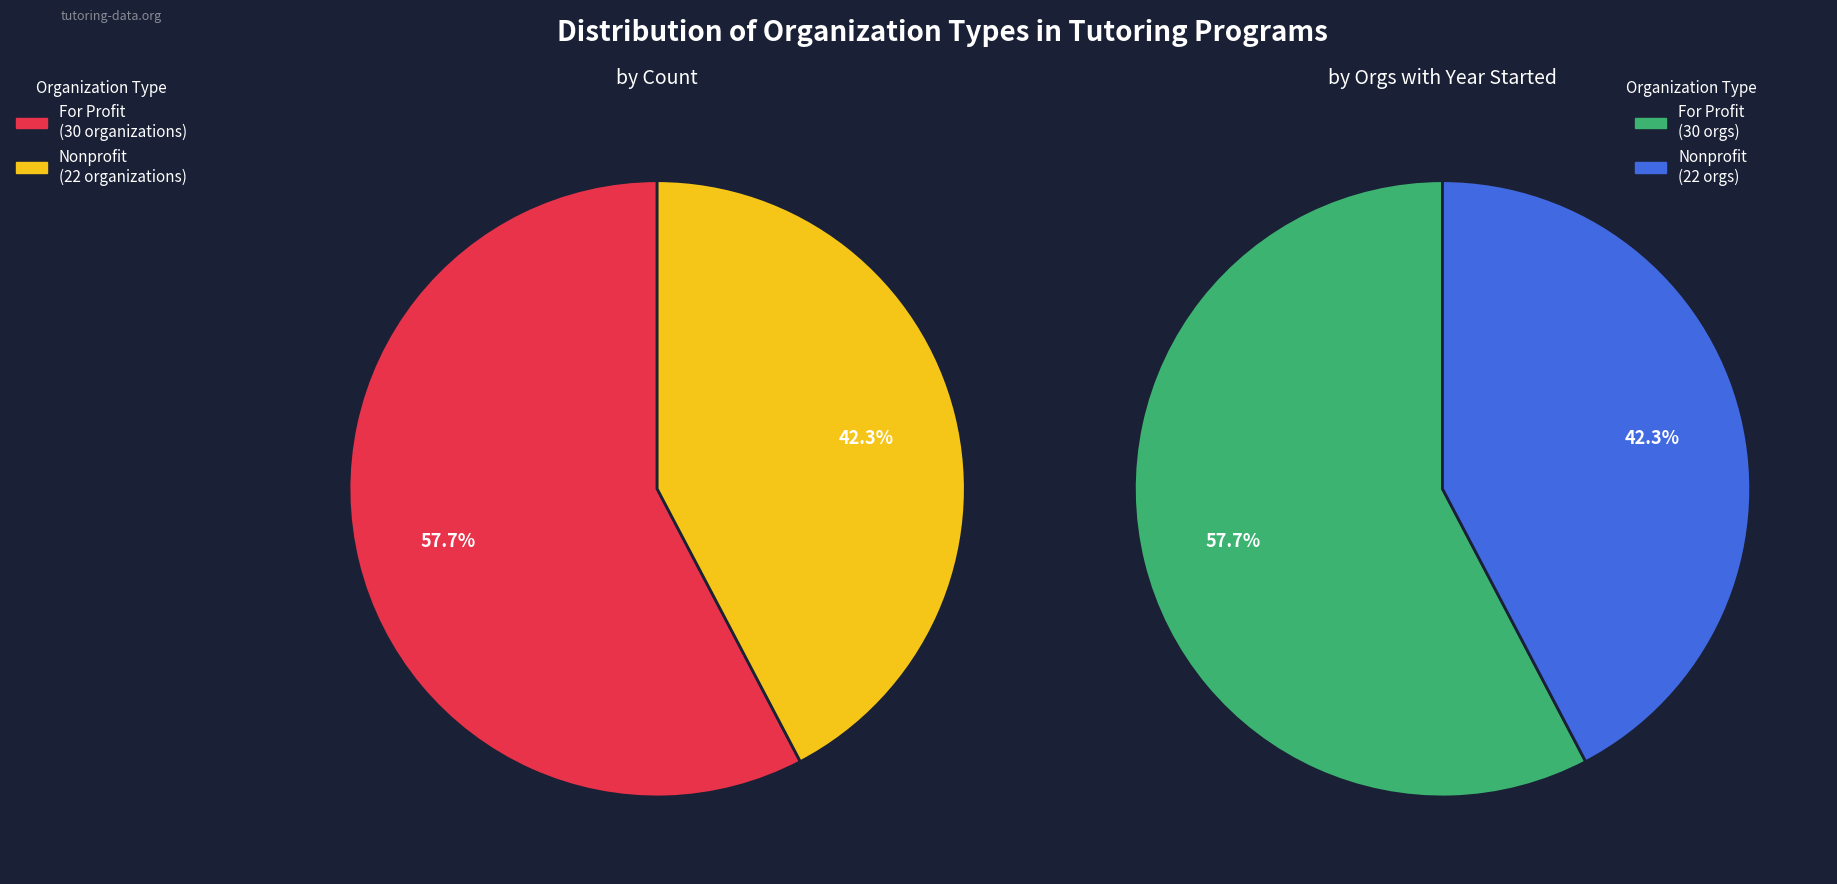

Between For Profit and Nonprofit, which series saw the biggest shift?

by Count